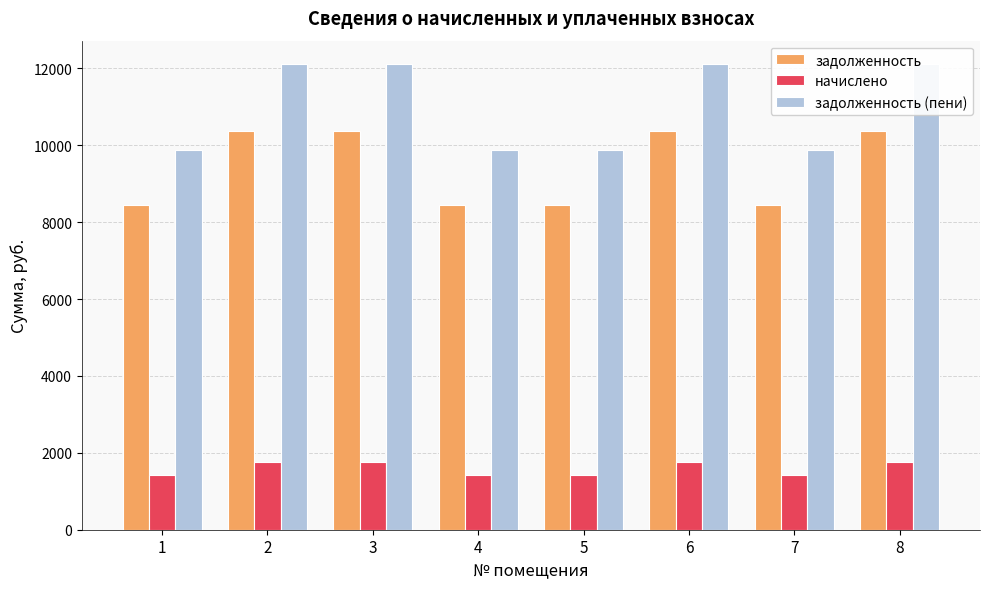

Reading left to right, transcribe all the data shown in this chart.

задолженность: 8448.0	10368.0	10368.0	8448.0	8448.0	10368.0	8448.0	10368.0
начислено: 1425.6	1749.6	1749.6	1425.6	1425.6	1749.6	1425.6	1749.6
задолженность (пени): 9873.6	12117.6	12117.6	9873.6	9873.6	12117.6	9873.6	12117.6